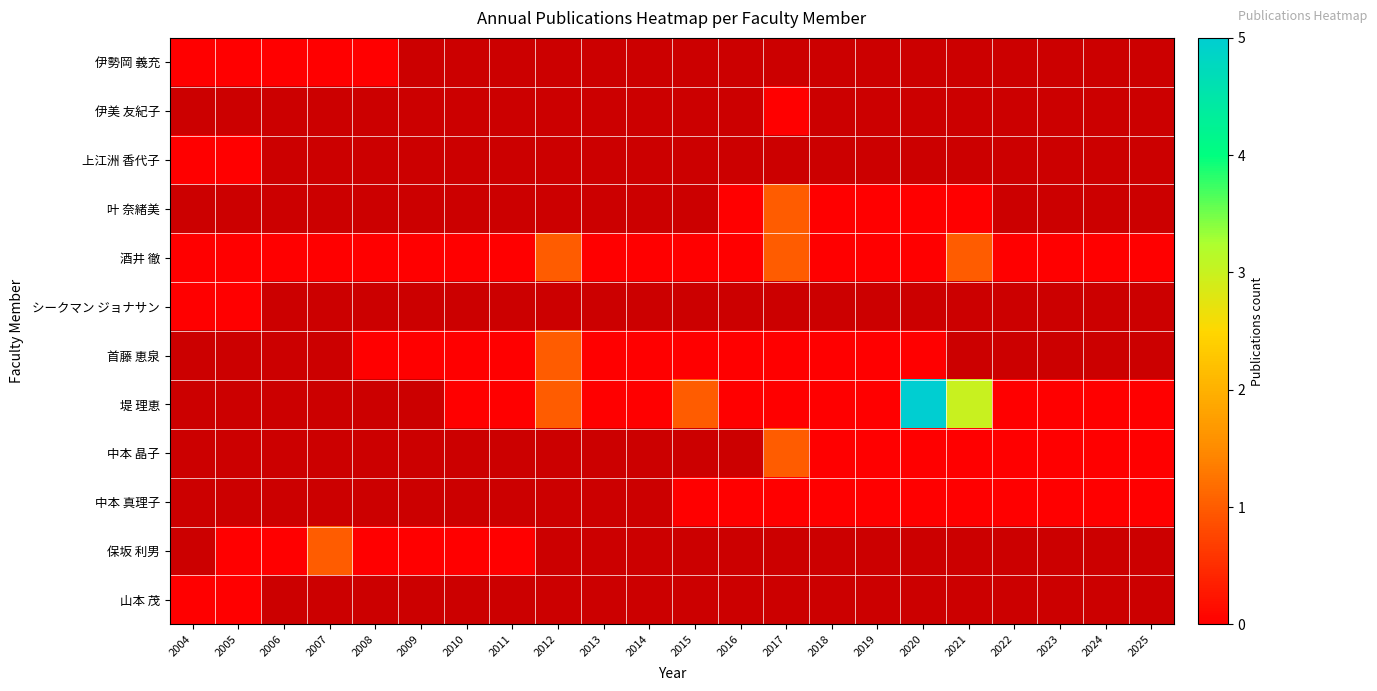

Which category has the lowest value in the 保坂 利男 series?

2004